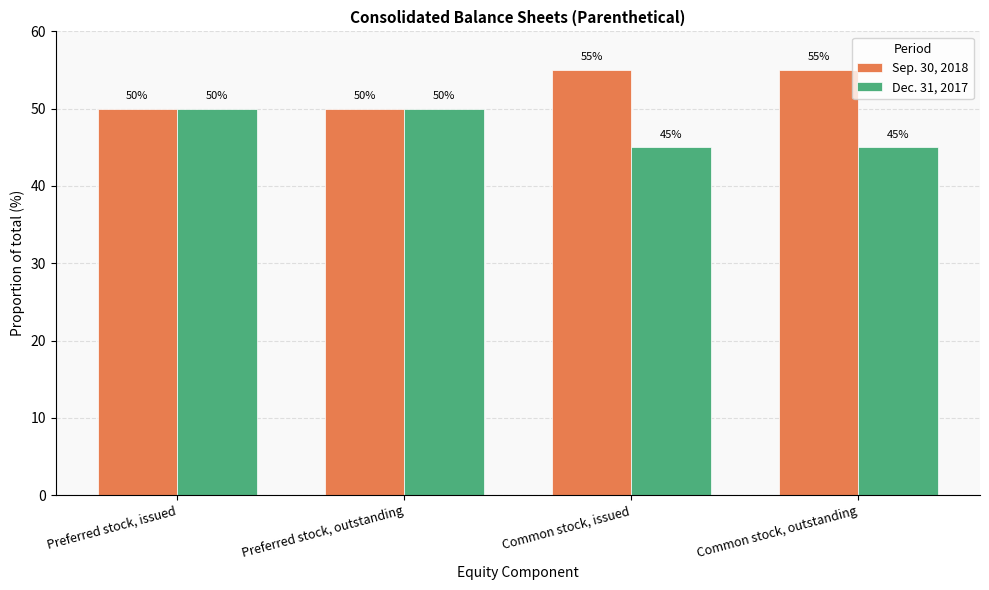

Are the bars grouped side by side (vs. stacked)?

Yes